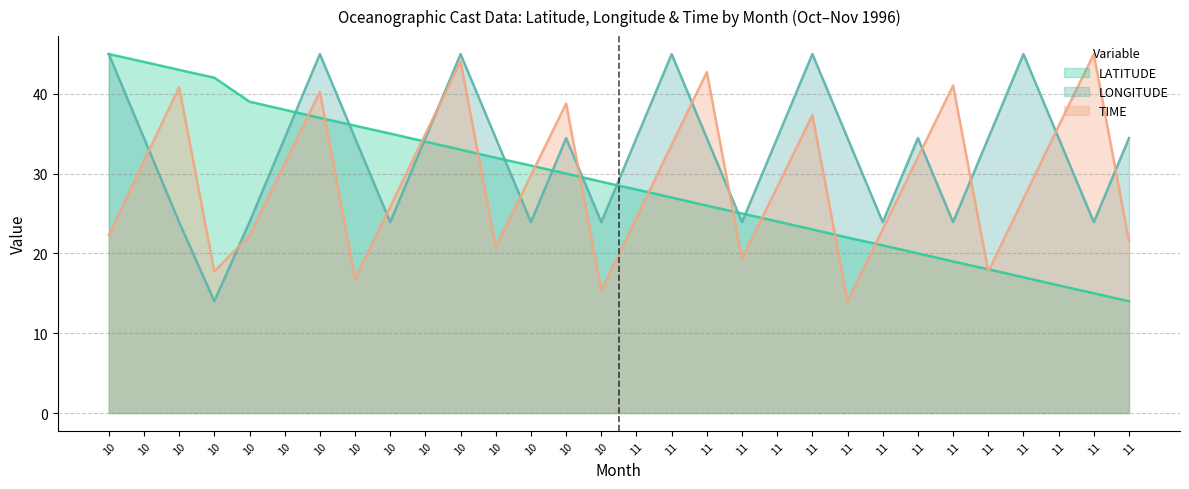

How many data points in LONGITUDE are less than 34?

10